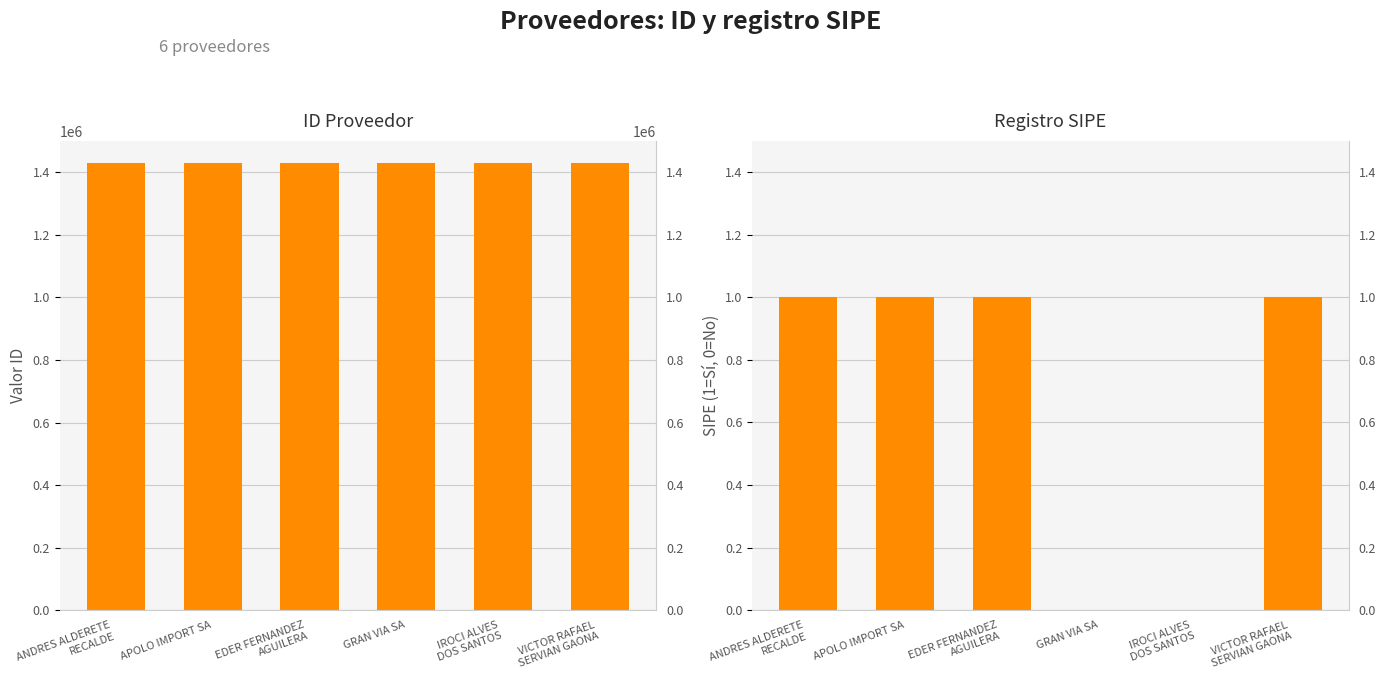

What is the minimum value shown in the chart?

1428966